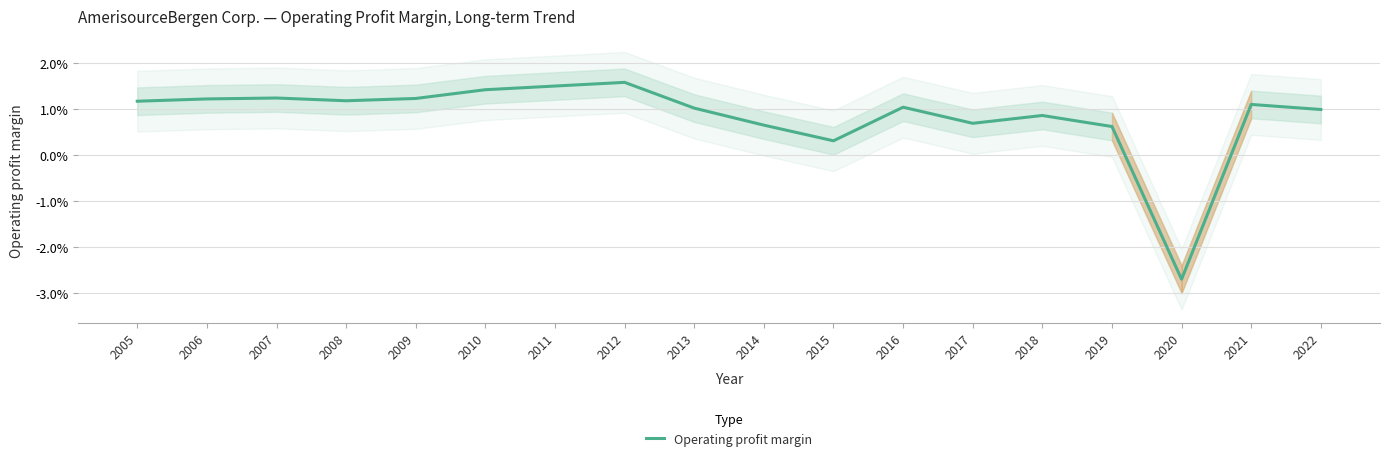

Does the chart have visible grid lines?

Yes